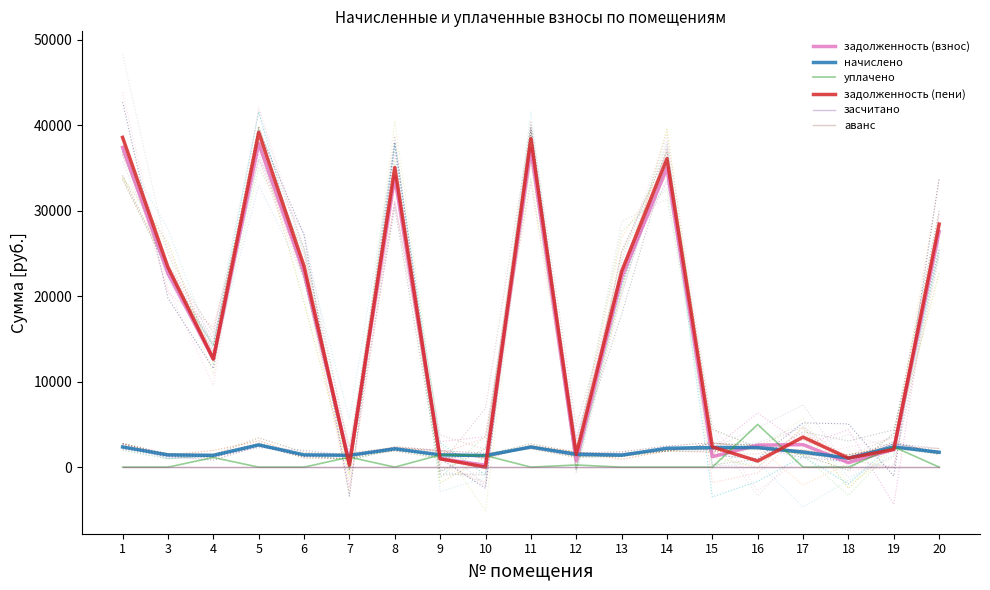

What is the highest value of the задолженность (пени) series?

39158.9